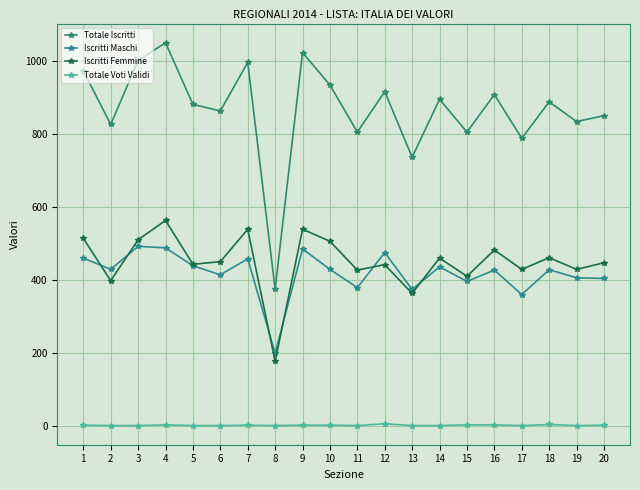

What are all the series names shown in the legend?

Totale Iscritti, Iscritti Maschi, Iscritti Femmine, Totale Voti Validi